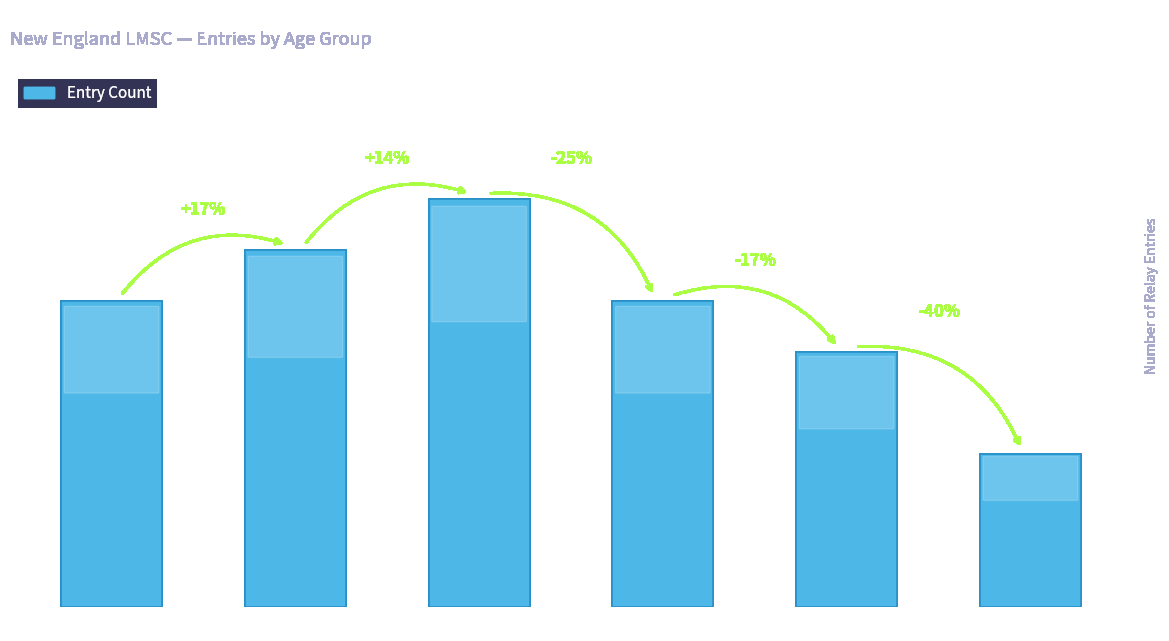

What is the value of the 4th bar from the left?

6